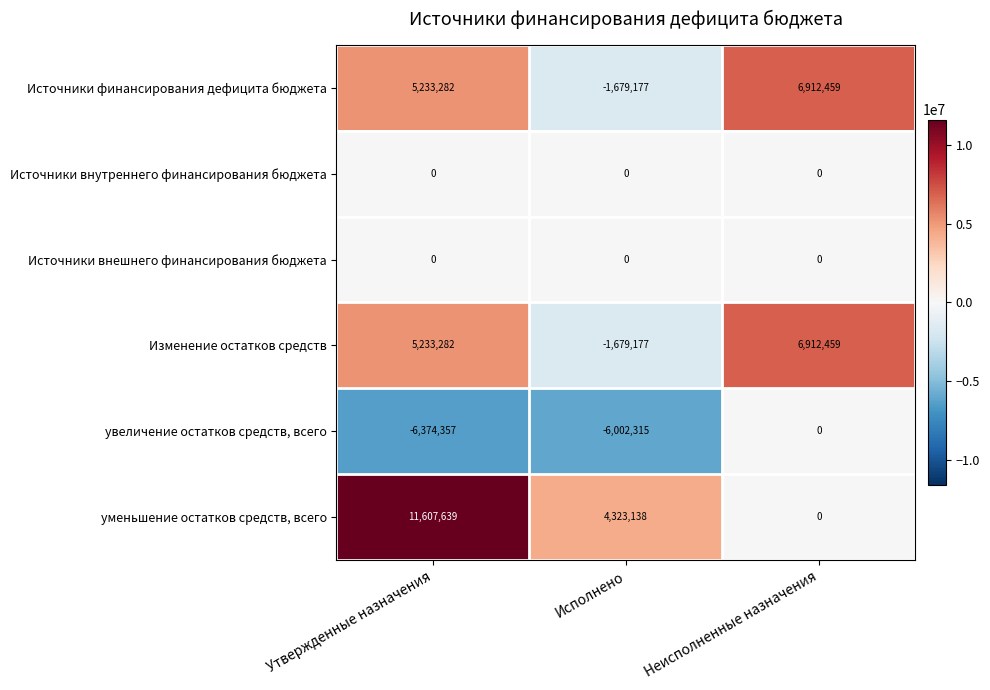

Which category has the highest value across all series?

Утвержденные назначения